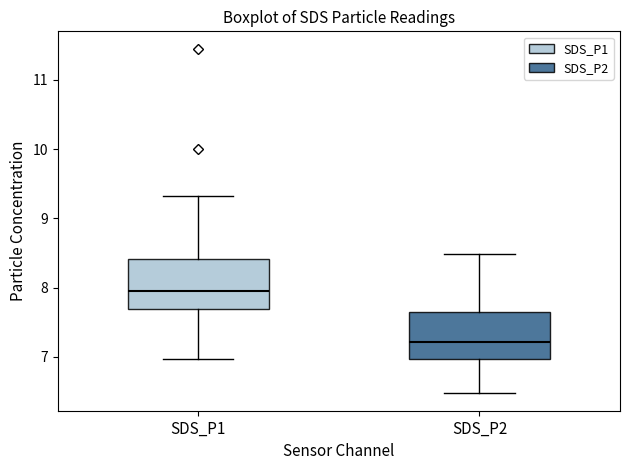

Which box has the highest median line?

SDS_P1